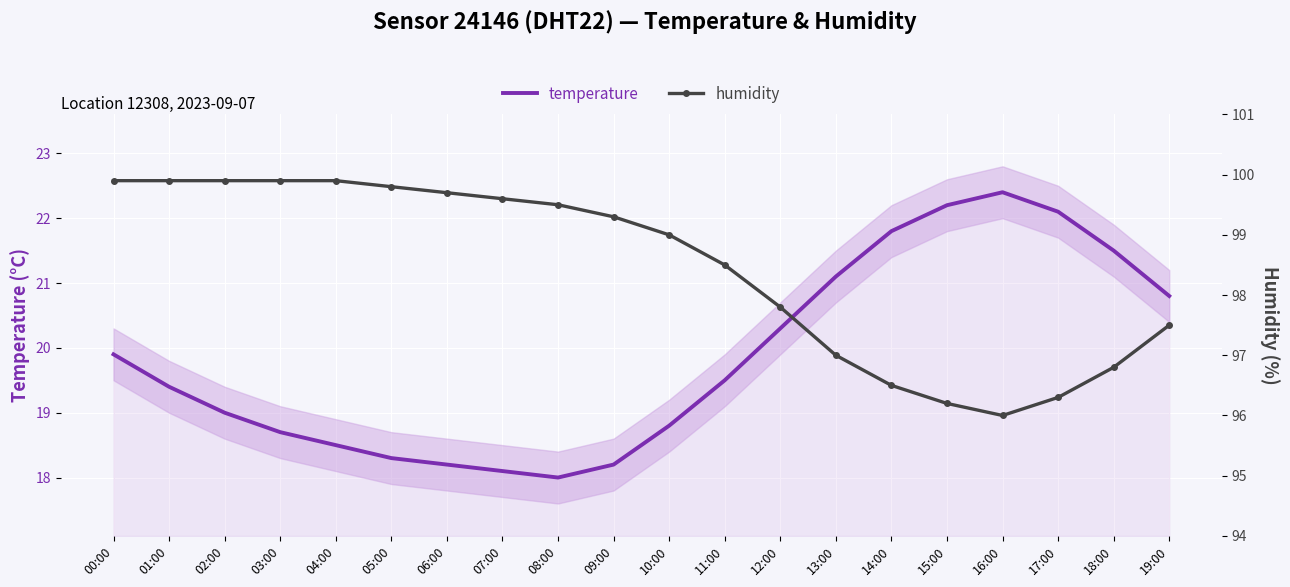

True or false: temperature and humidity intersect in this chart.

False